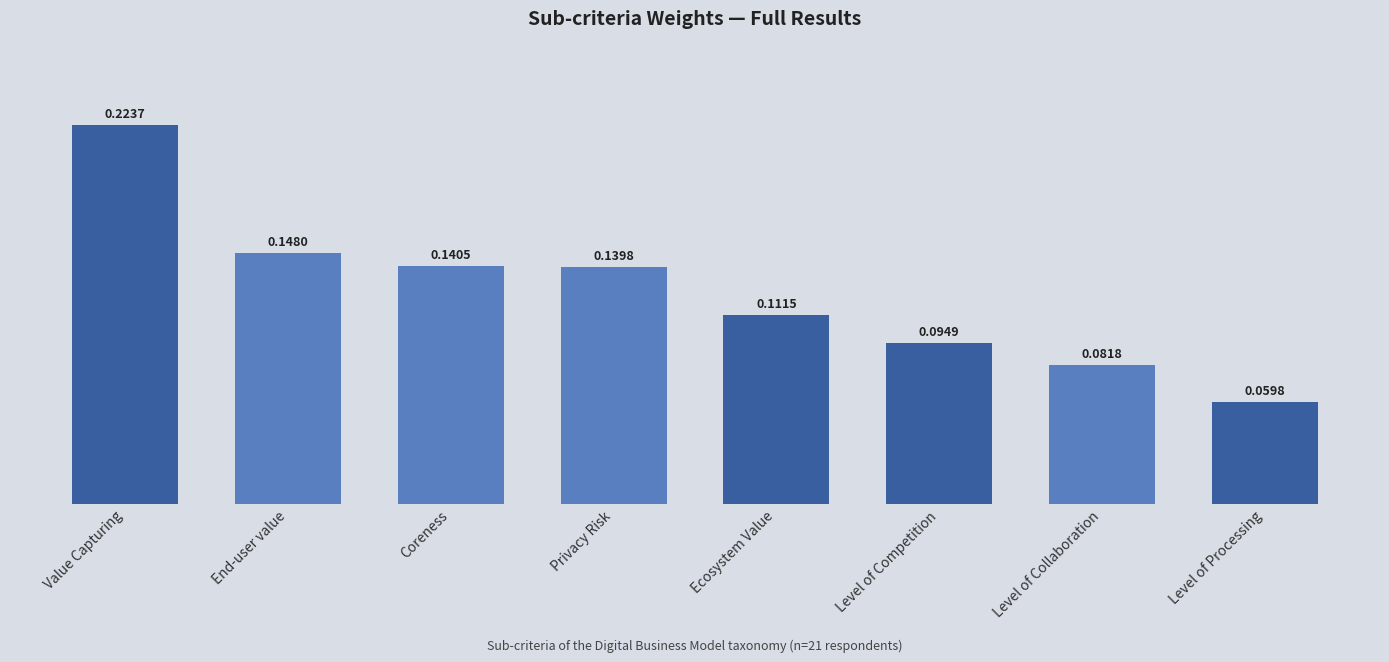

What is the label of the 4th bar from the left?

Privacy Risk